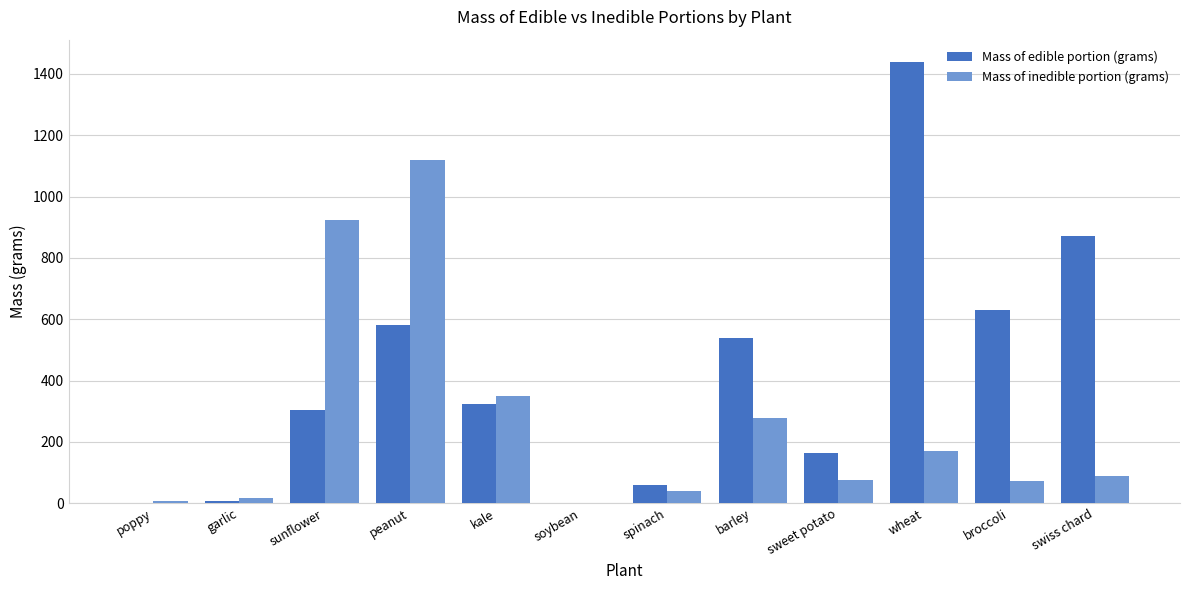

Is the value of Mass of edible portion (grams) at poppy greater than the value of Mass of inedible portion (grams) at peanut?

No